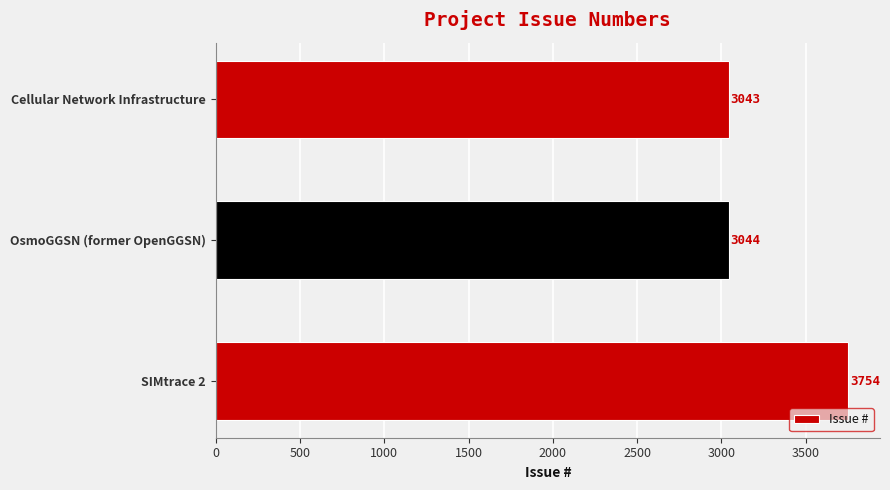

True or false: the data shows 6192 at SIMtrace 2.

False